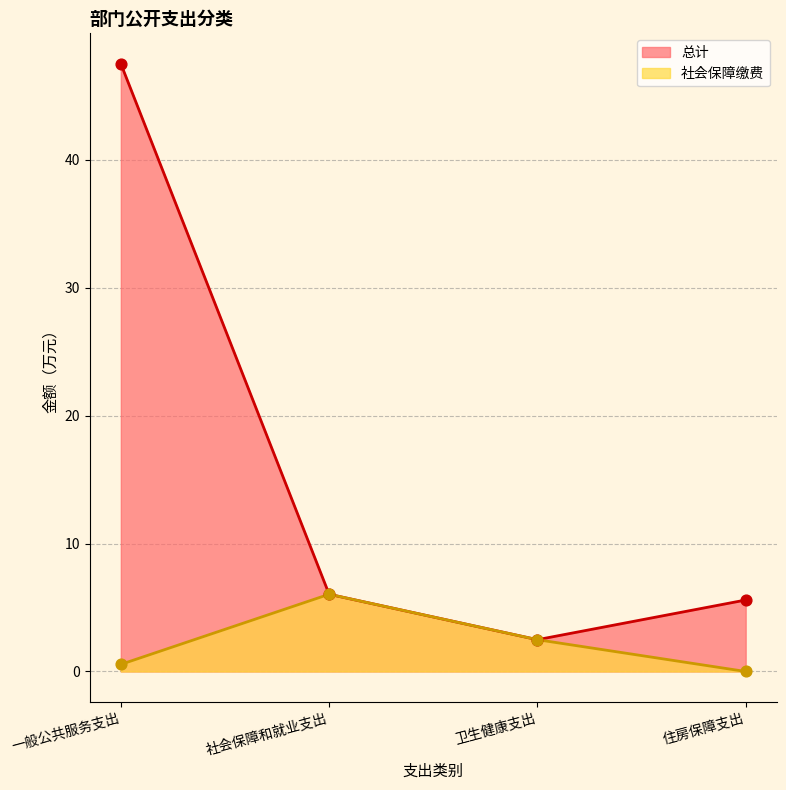

At which category is the sum across all series the highest?

一般公共服务支出